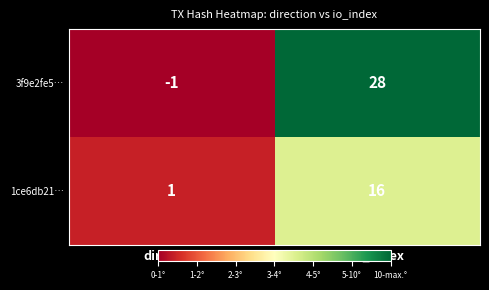

Which label corresponds to the largest value in the chart?

io_index